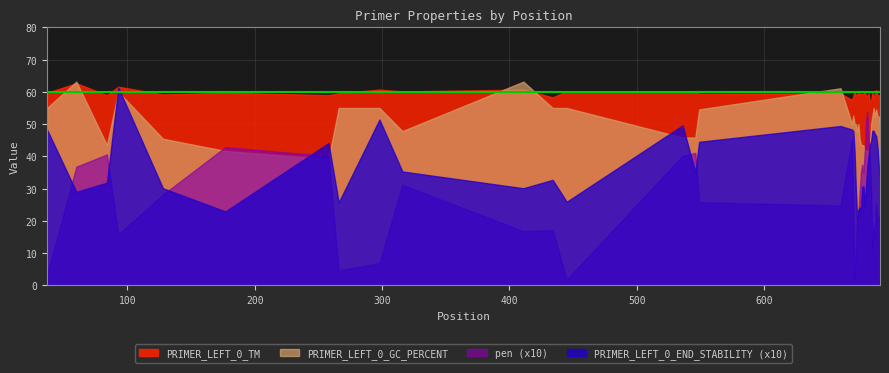

List the labels in order of PRIMER_LEFT_0_GC_PERCENT value, largest first.

60, 411, 660, 93, 37, 266, 298, 434, 445, 686, 549, 688, 670, 685, 687, 689, 690, 669, 671, 672, 674, 684, 691, 316, 673, 536, 546, 128, 675, 84, 676, 677, 678, 683, 177, 679, 680, 681, 682, 258